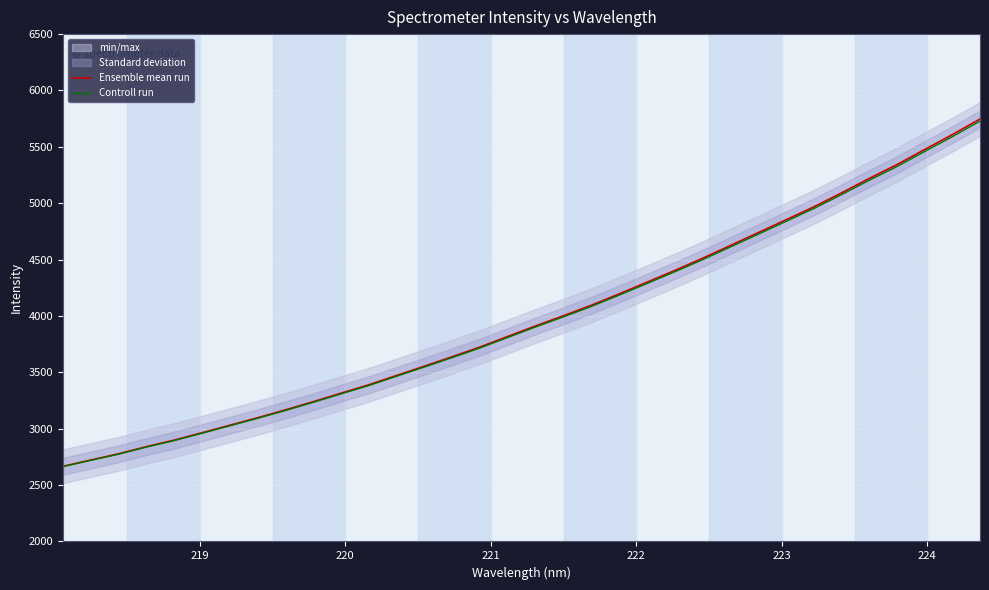

At how many categories does at least one series exceed 4215?

13